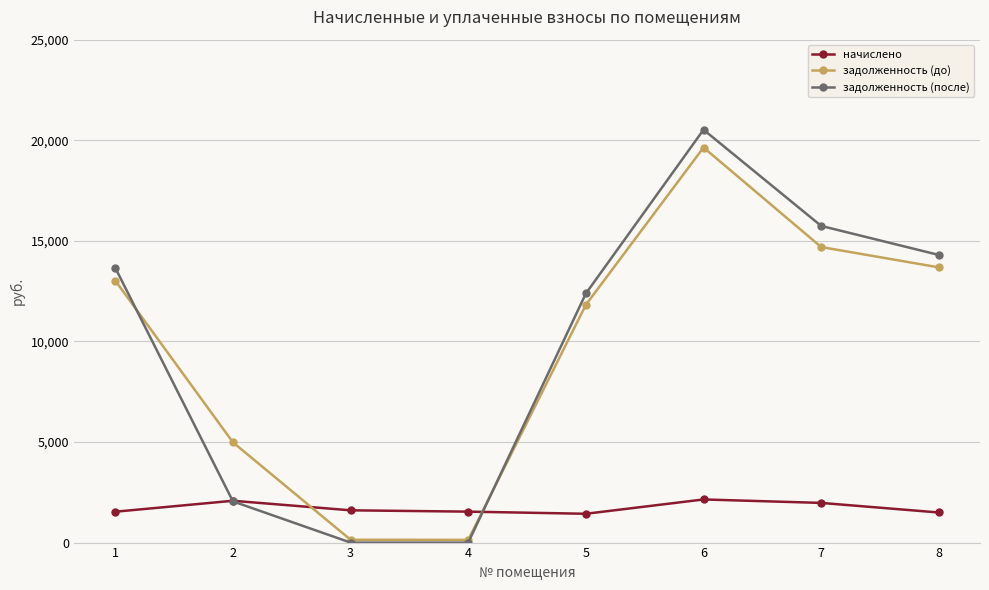

What are all the series names shown in the legend?

начислено, задолженность (до), задолженность (после)